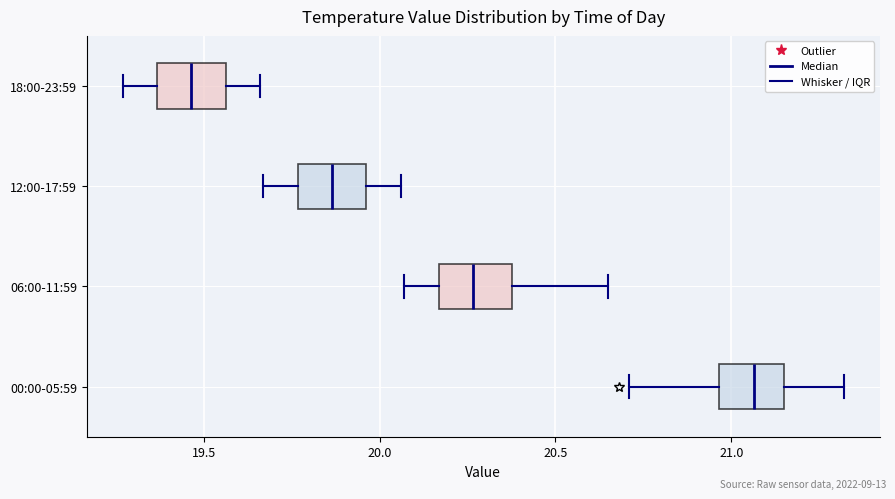

Which box's median line is the furthest to the left?

18:00-23:59